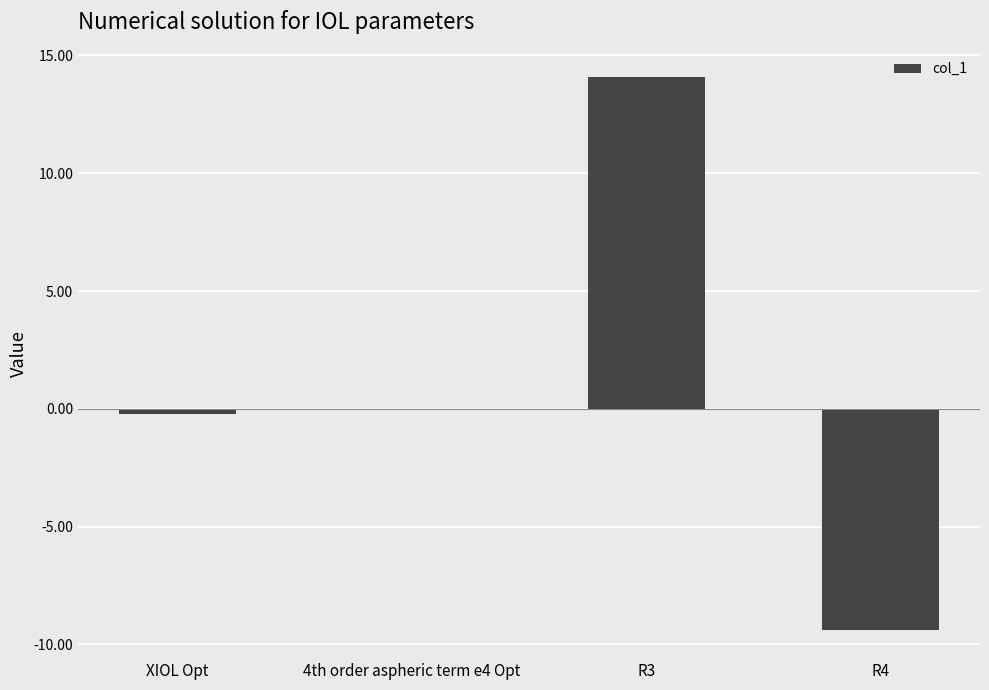

What is the sum of all values?

4.5